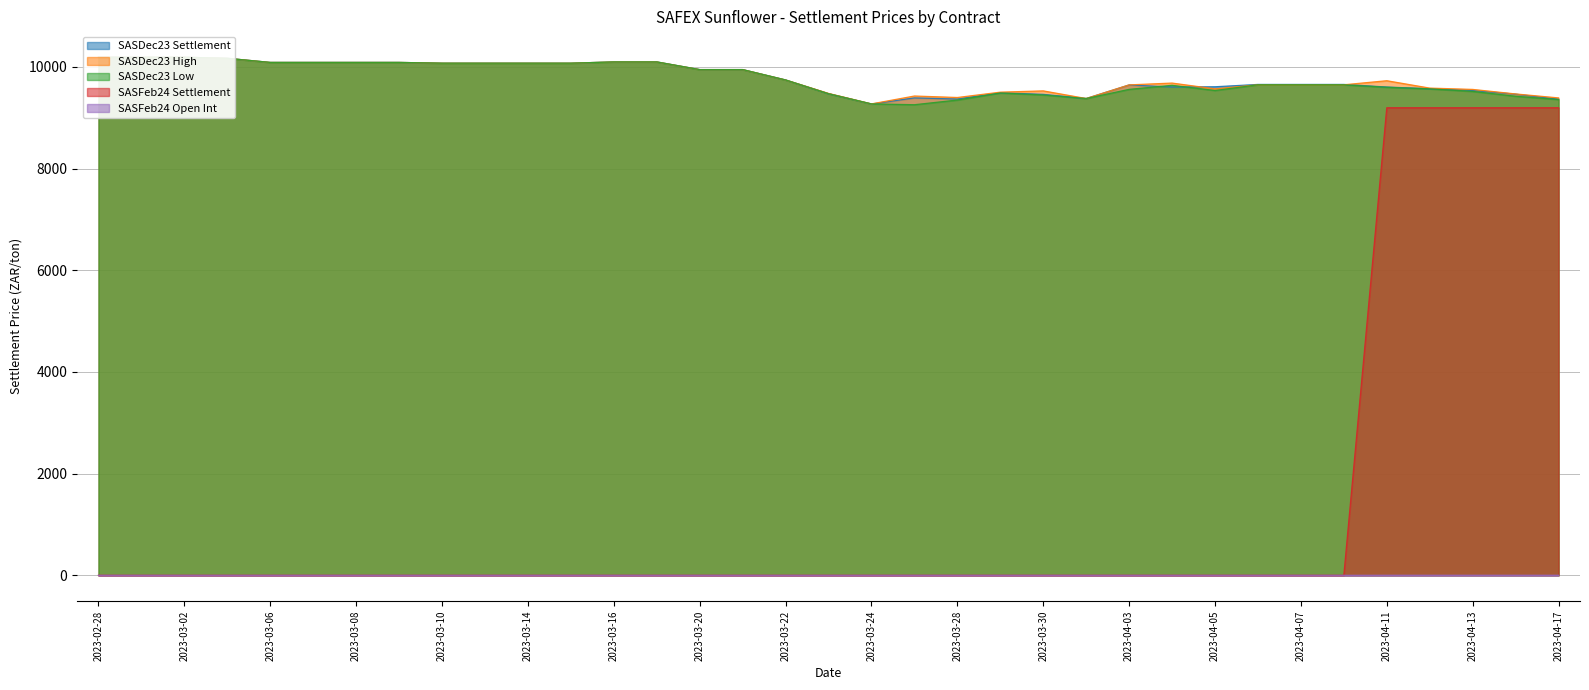

Is the value of SASFeb24 Open Int at 2023-04-14 greater than the value of SASDec23 Settlement at 2023-03-29?

No